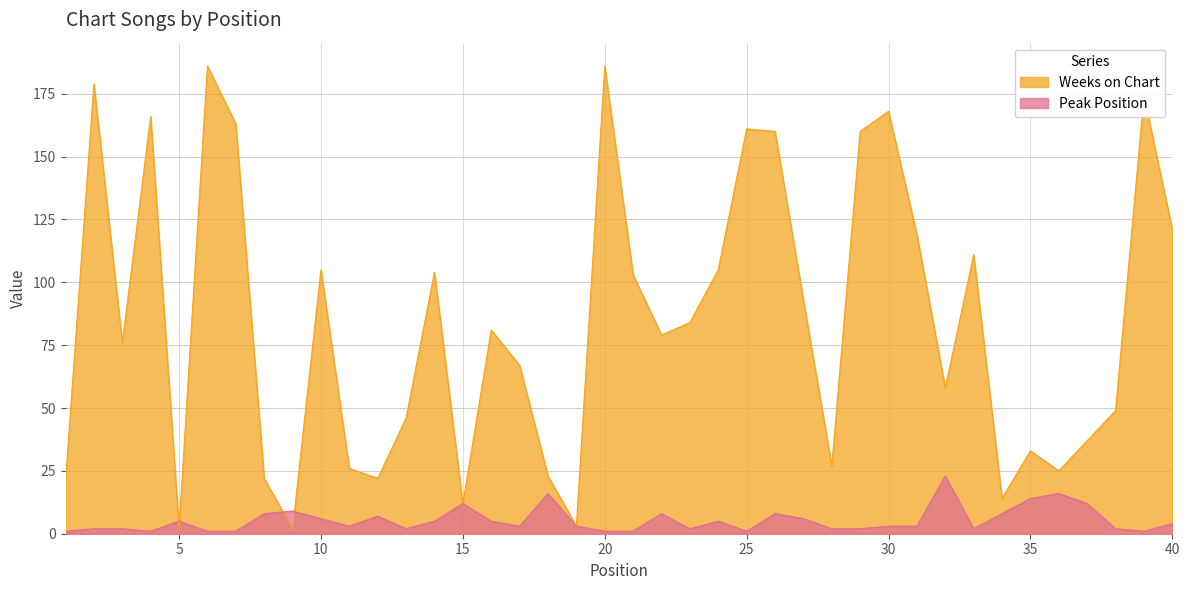

Read the Peak Position value at 35.

14